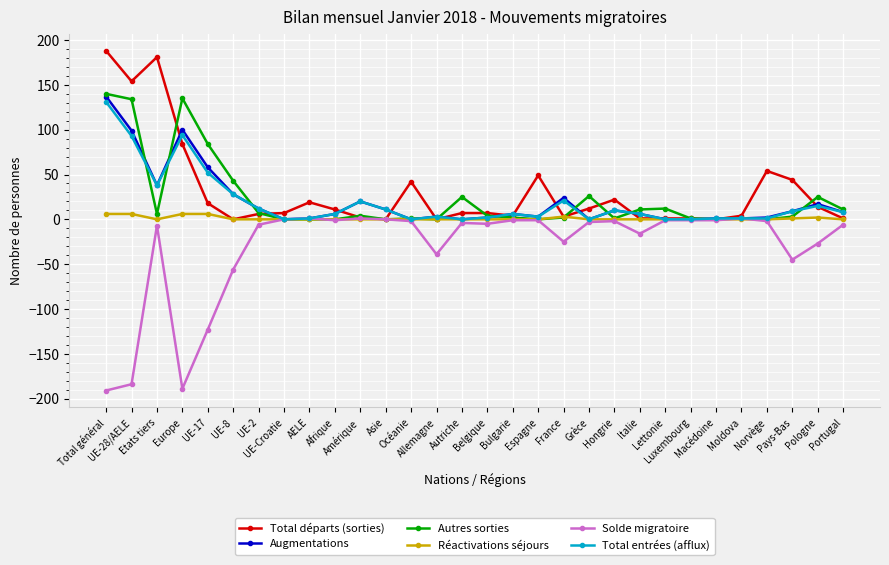

What is the label of the 28th point from the right?

Etats tiers